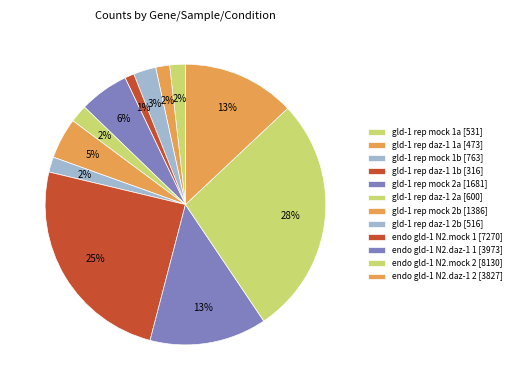

True or false: endo gld-1 N2.mock 2 accounts for 28% of the total.

True